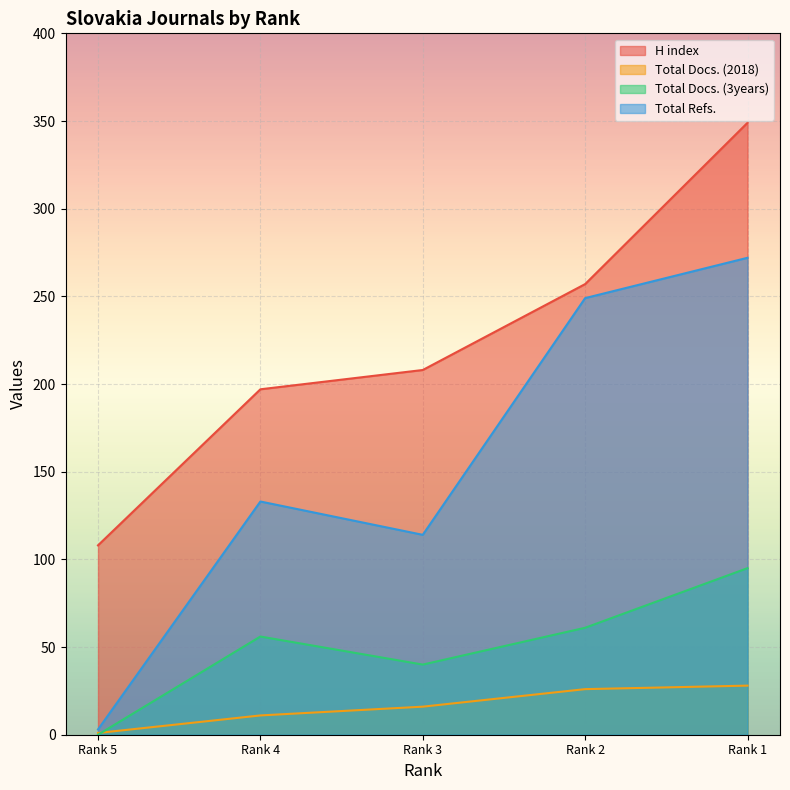

Rank the series by their average value, from highest to lowest.

H index, Total Refs., Total Docs. (3years), Total Docs. (2018)